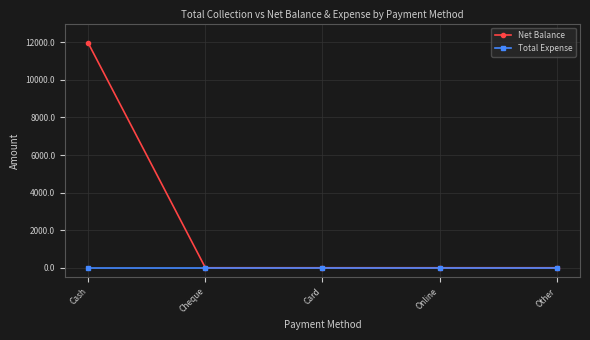

What is the maximum value for Net Balance?

11950